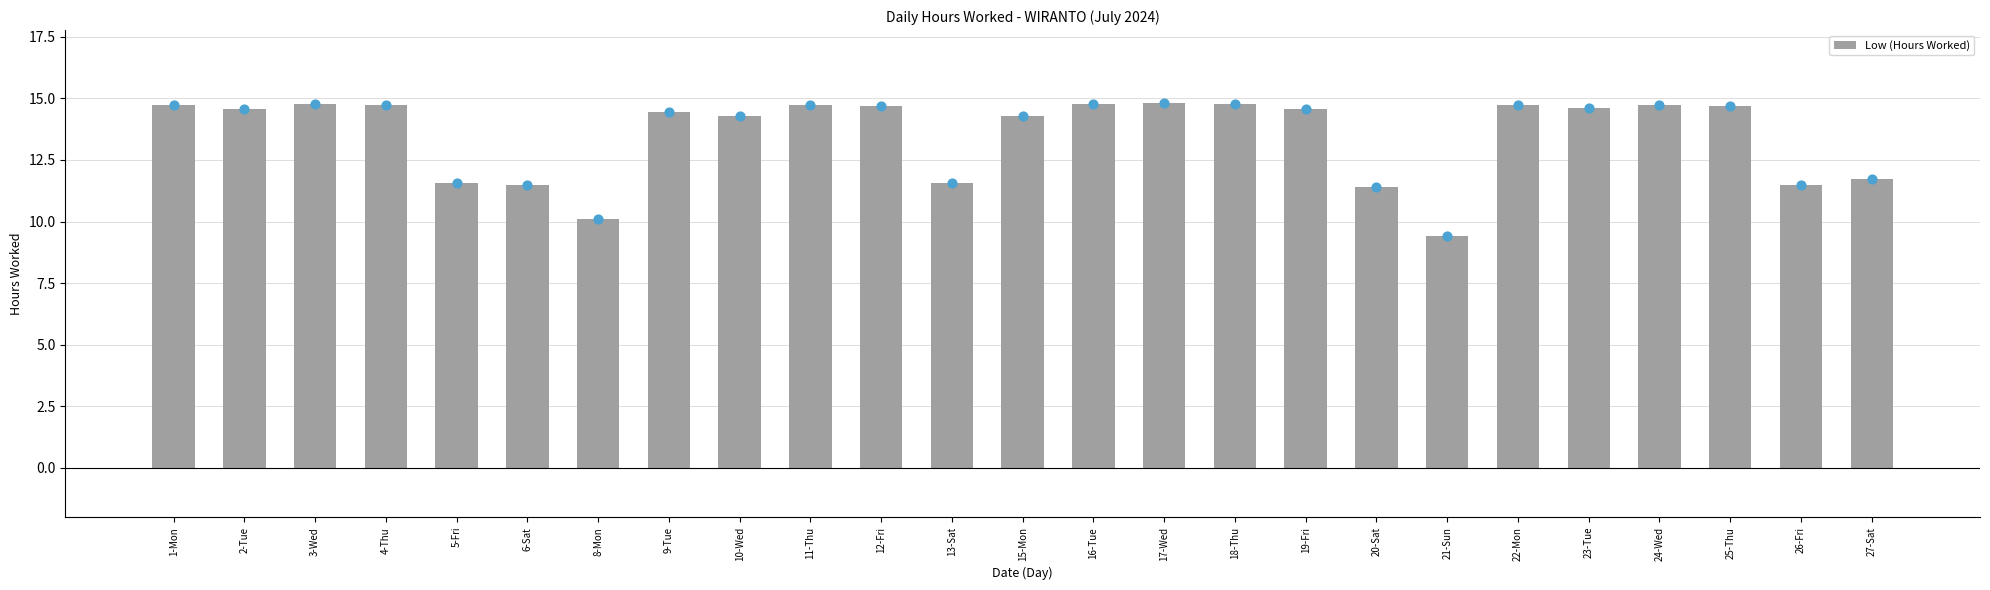

What is the change in value from 5-Fri to 15-Mon?

+2.7